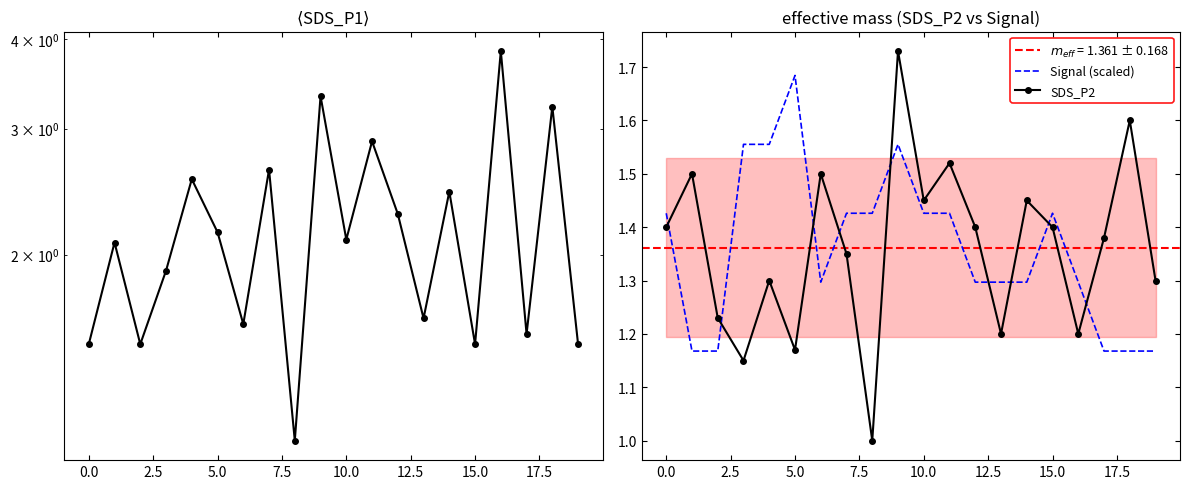

What is the spread (max minus min) of values at 19?

0.3